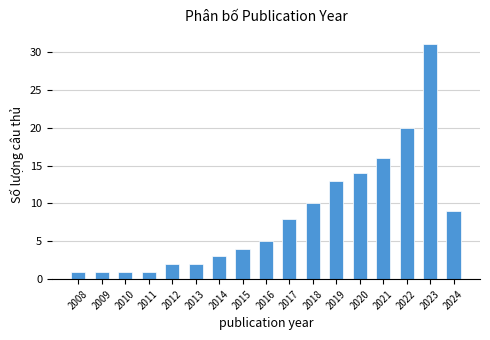

Reading left to right, transcribe all the data shown in this chart.

2008=1	2009=1	2010=1	2011=1	2012=2	2013=2	2014=3	2015=4	2016=5	2017=8	2018=10	2019=13	2020=14	2021=16	2022=20	2023=31	2024=9